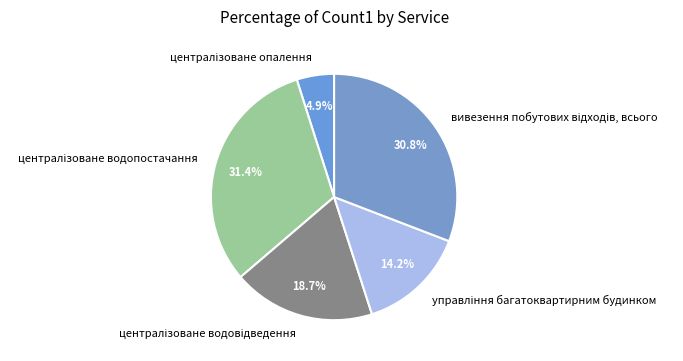

Is there any slice that represents more than half of the pie?

No